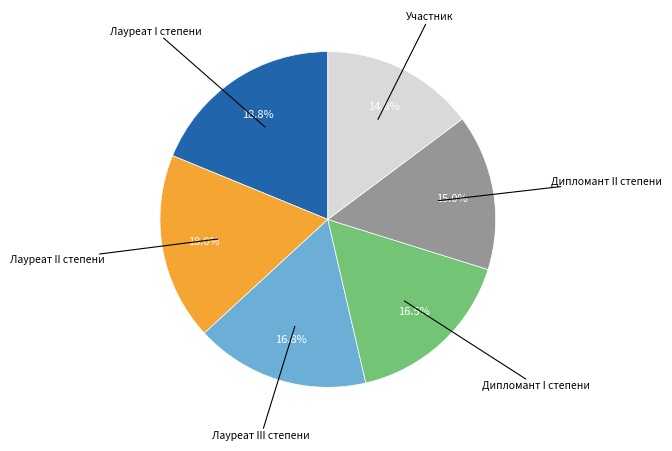

Does any single category account for the majority?

No